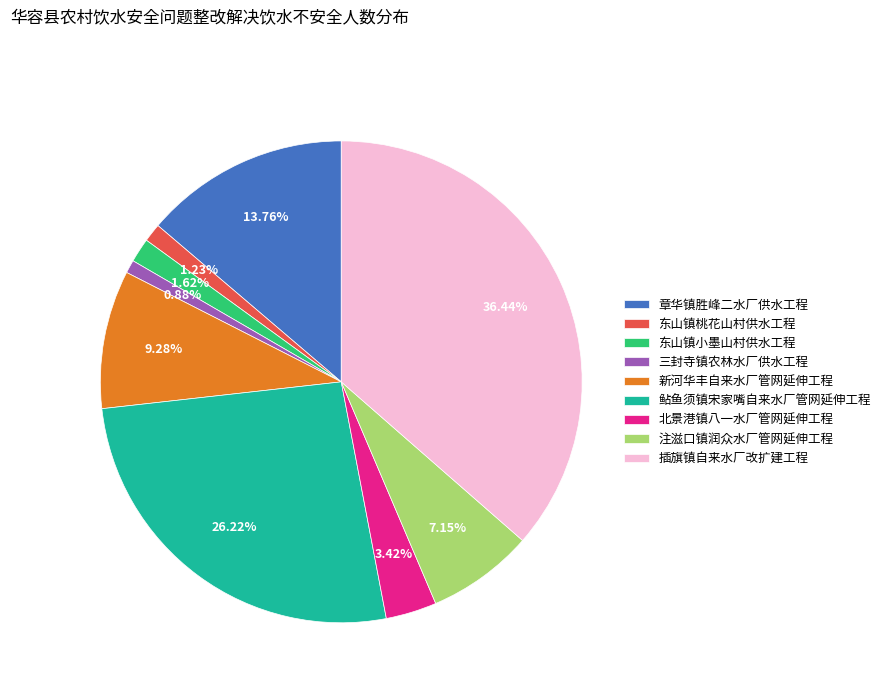

Does any single category account for the majority?

No